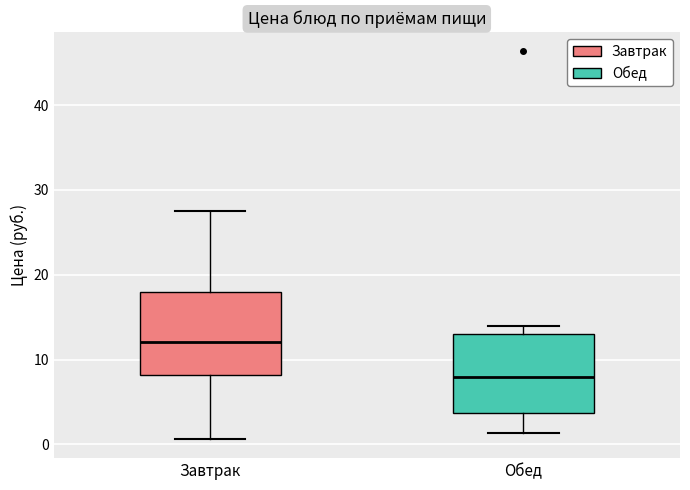

Where is the upper edge of the box for Завтрак on the y-axis? The values are not printed on the chart, so give them approximately, as read against the axis.

18